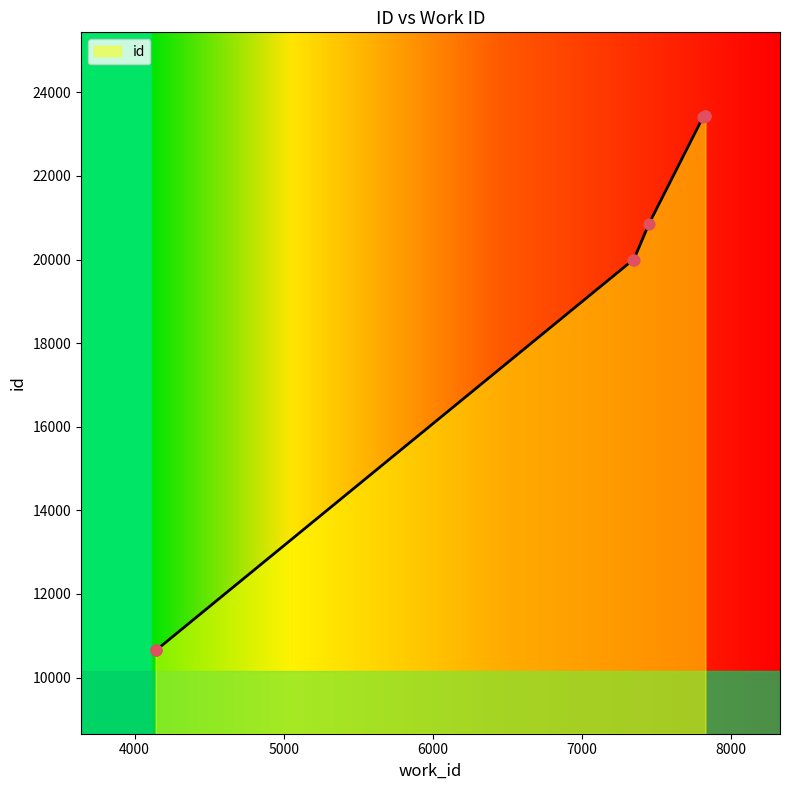

What is the change in value from 4145 to 7449?

+10201